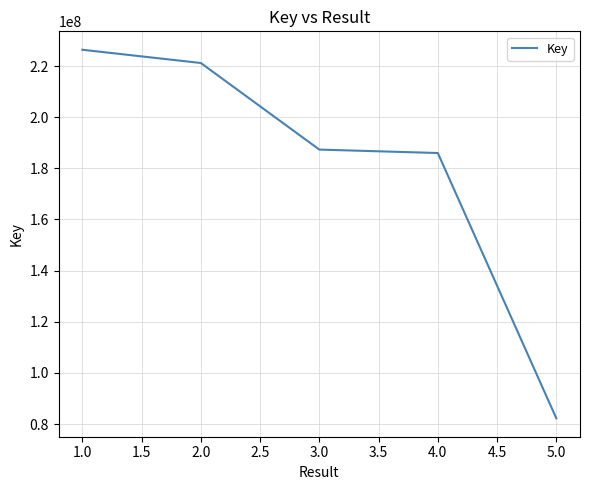

What position from the left is 1.0?

1